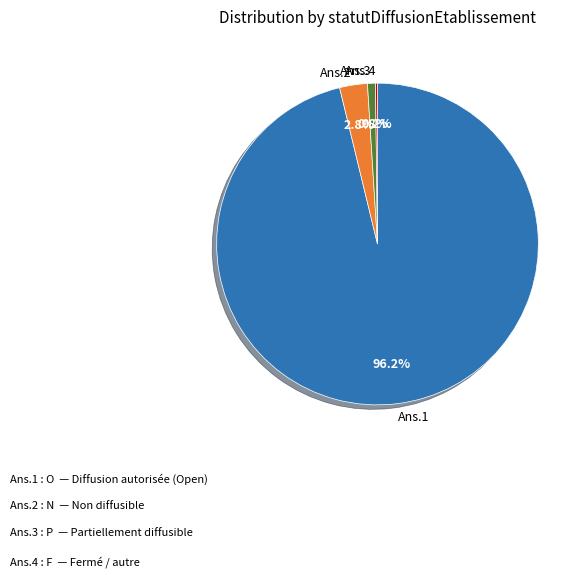

What is the total percentage of Ans.1 and Ans.2?

99.0%